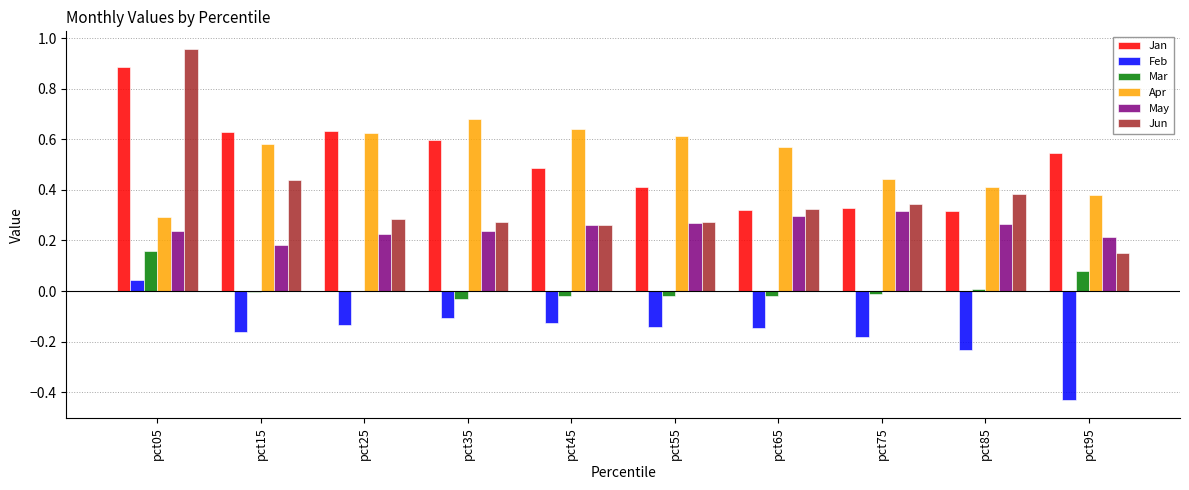

Which series changed the most between pct05 and pct55?

Jun